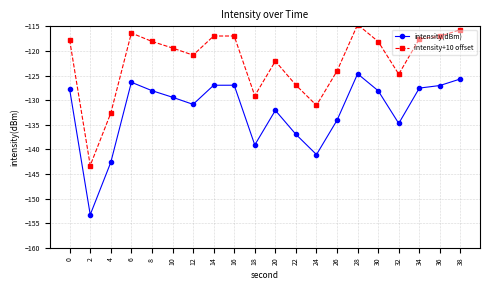

True or false: intensity(dBm) has more than 2 points higher than both neighbors.

True